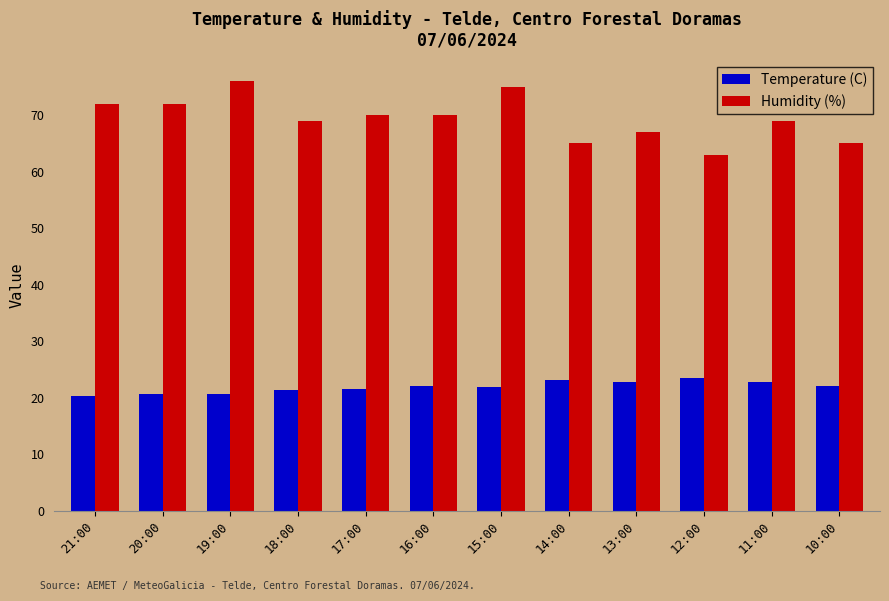

What is the spread (max minus min) of values at 11:00?

46.2